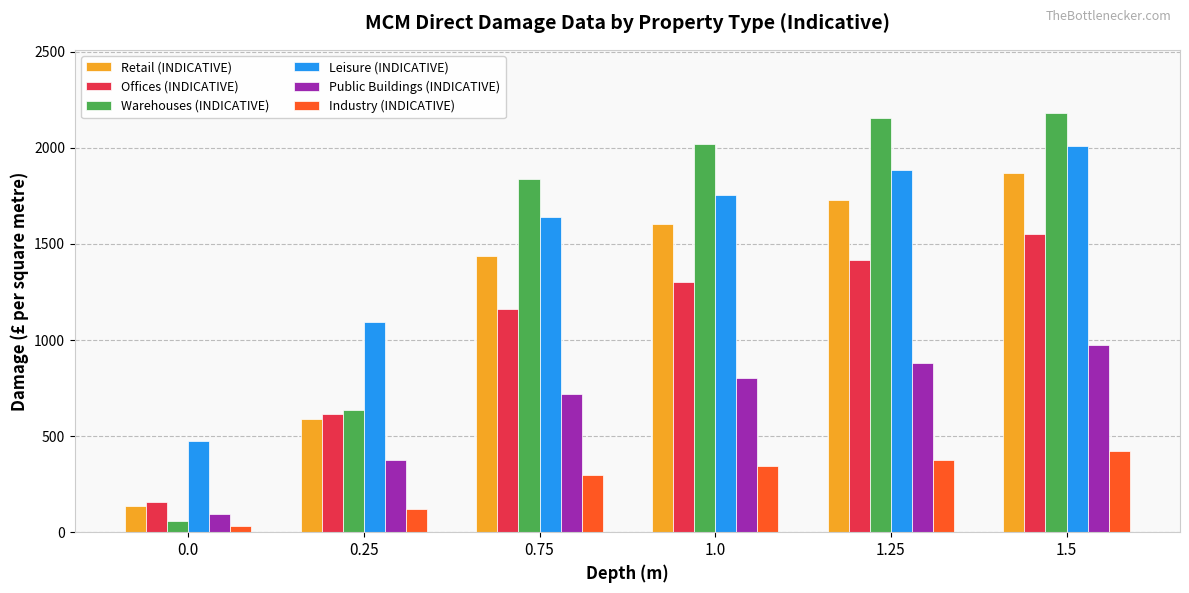

What is the label of the 4th bar from the left?

1.0